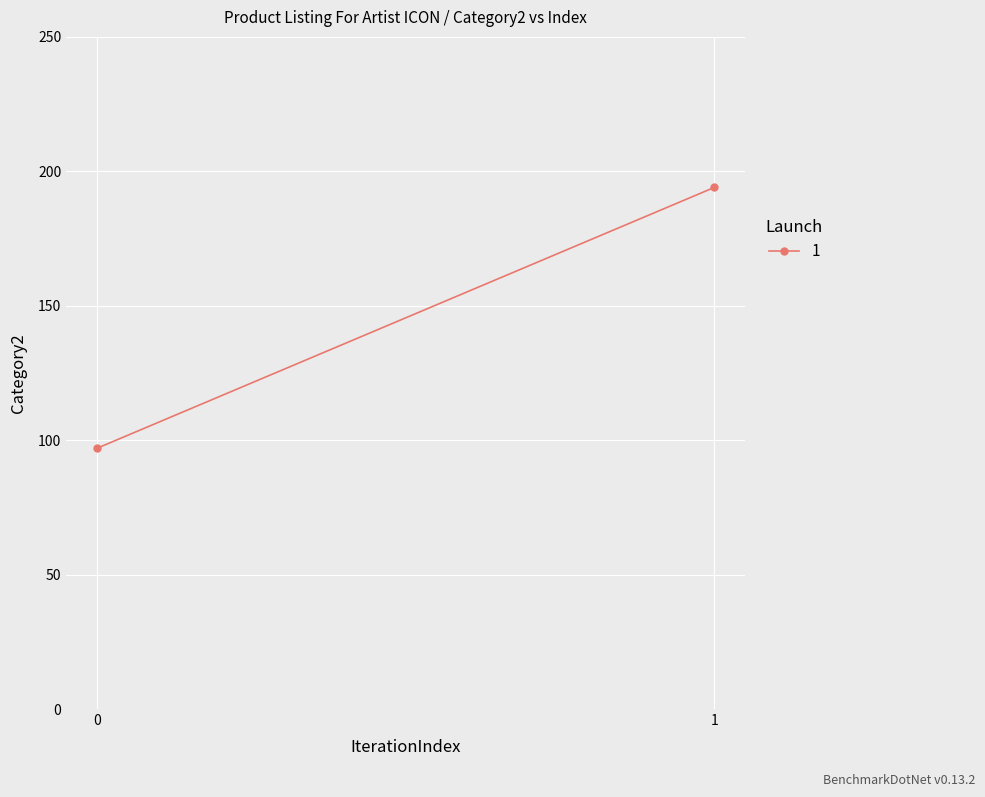

How many lines are shown in the chart?

1